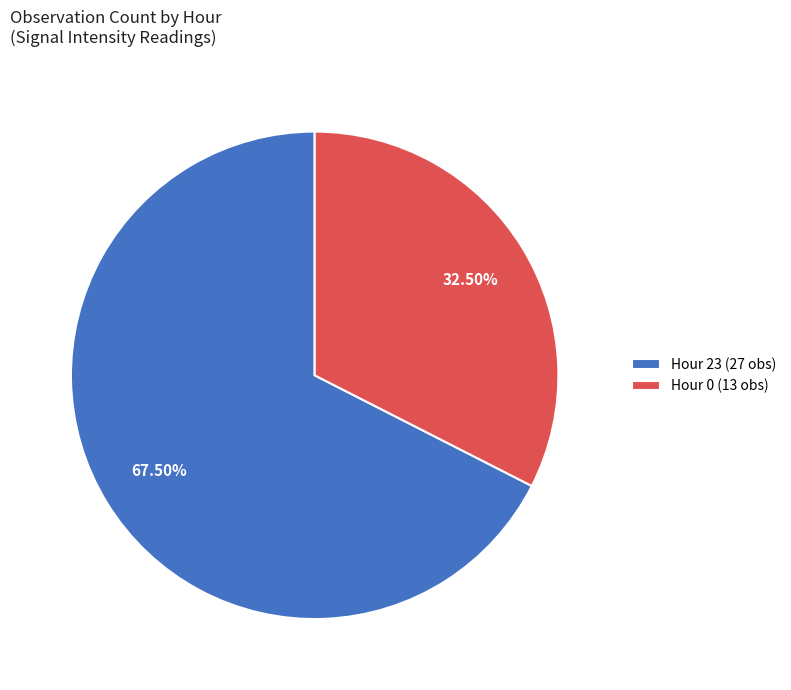

Combined, do Hour 23 (27 obs) and Hour 0 (13 obs) account for over 50%?

Yes